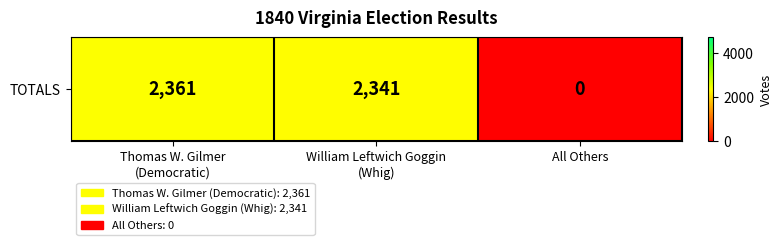

What is the difference between the maximum and minimum values?

2361